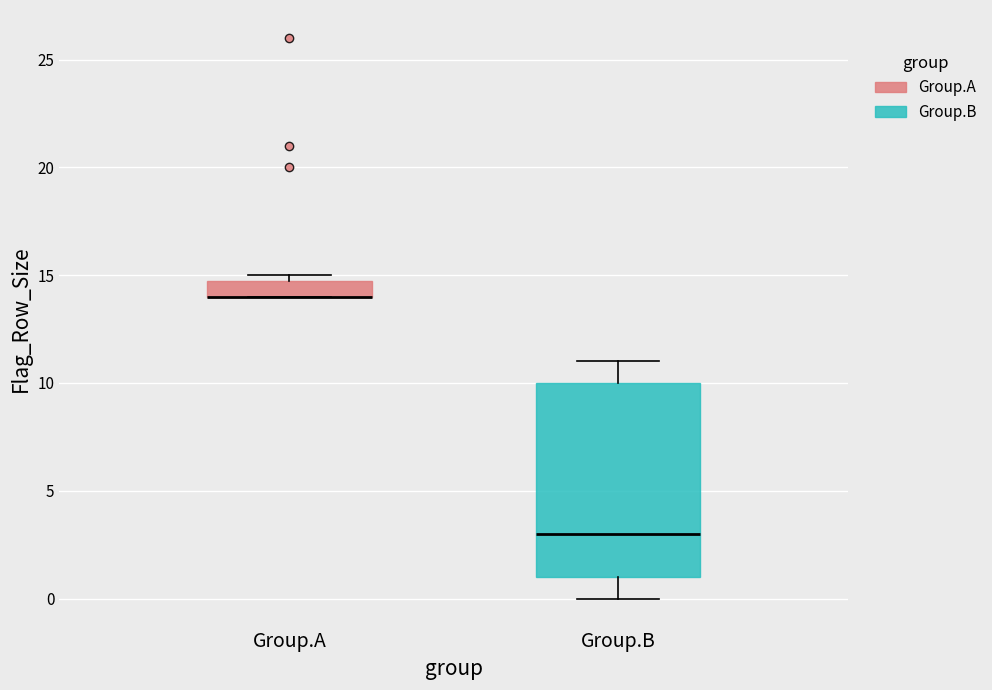

Which box is the tallest, from its lower edge to its upper edge?

Group.B